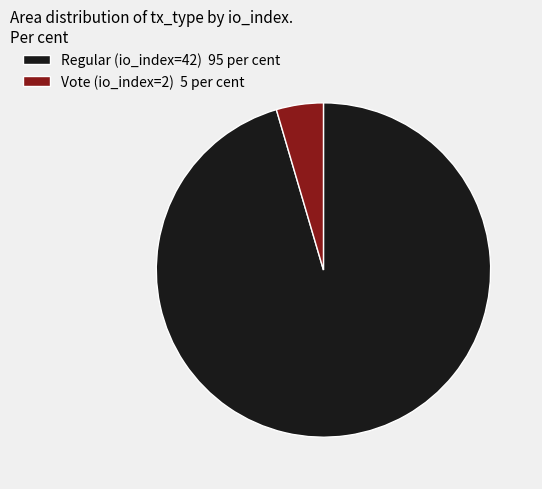

Approximately how many times larger is the value at Regular (io_index=42) compared to Vote (io_index=2)?

21.0